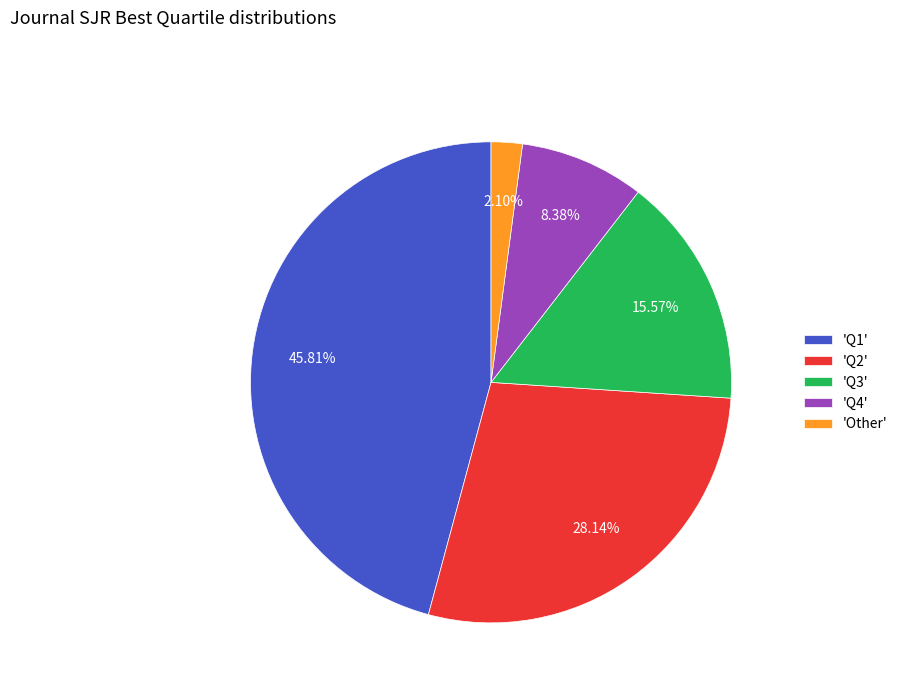

Is the sum of 'Q1' and 'Other' greater than half?

No